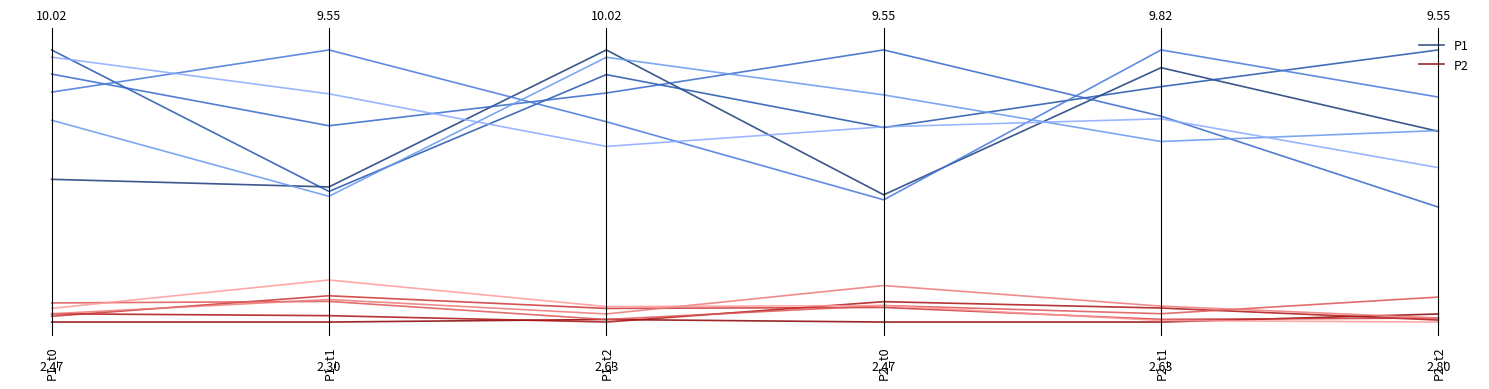

Which series has the widest spread of values?

P1